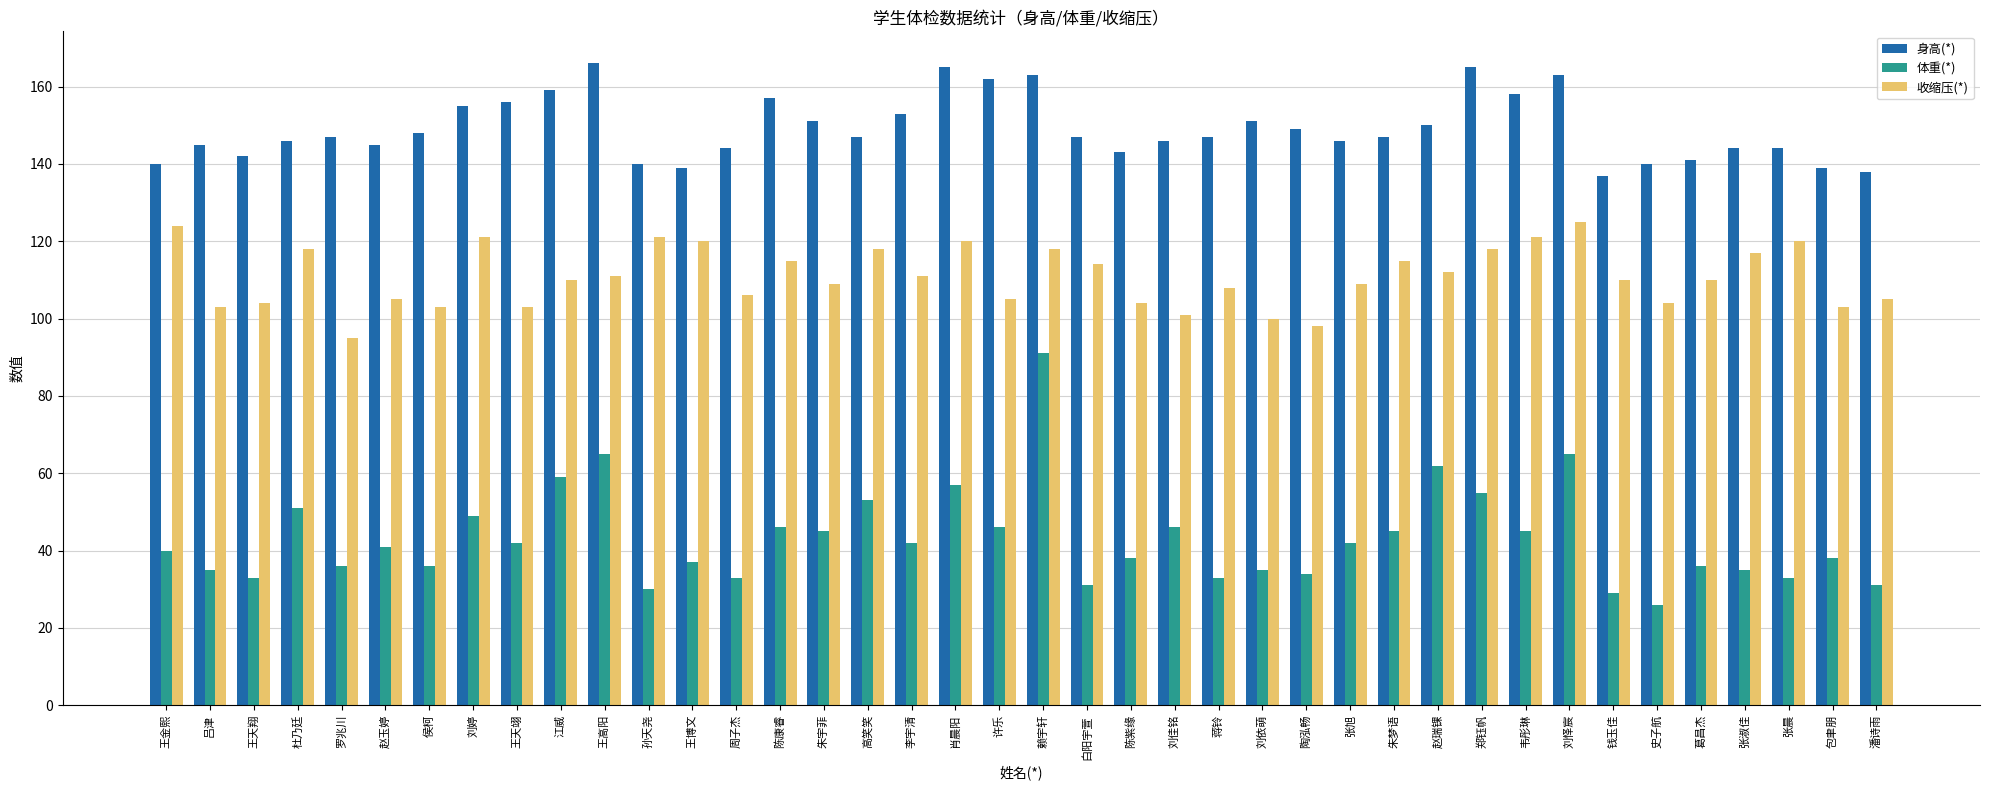

Which series changed the most between 刘怿宸 and 潘诗雨?

体重(*)